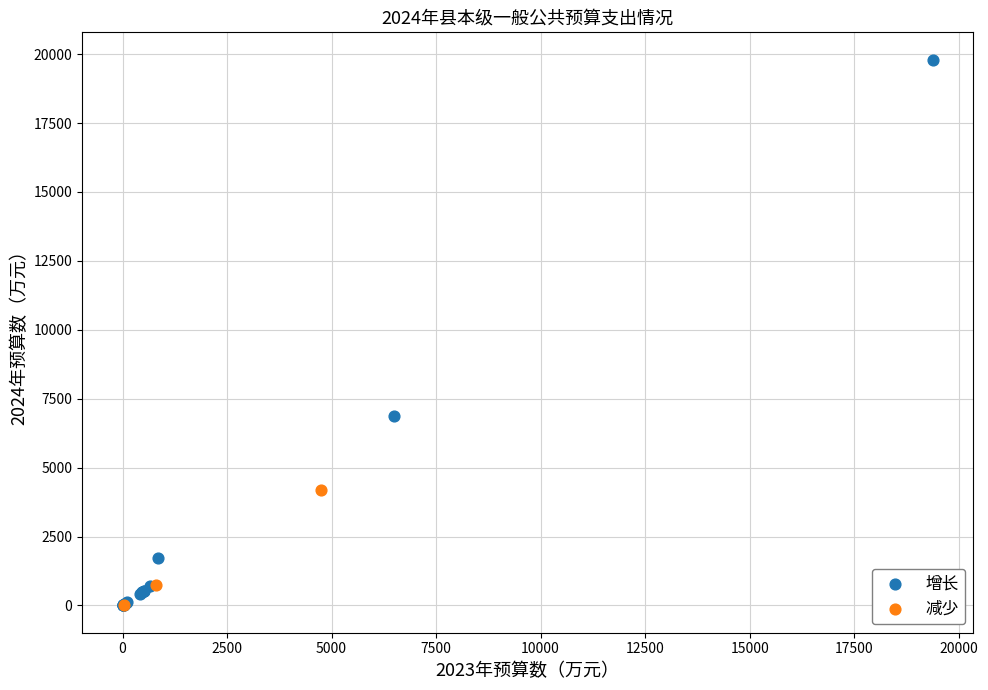

Which series has the largest Y range (max minus min)?

增长